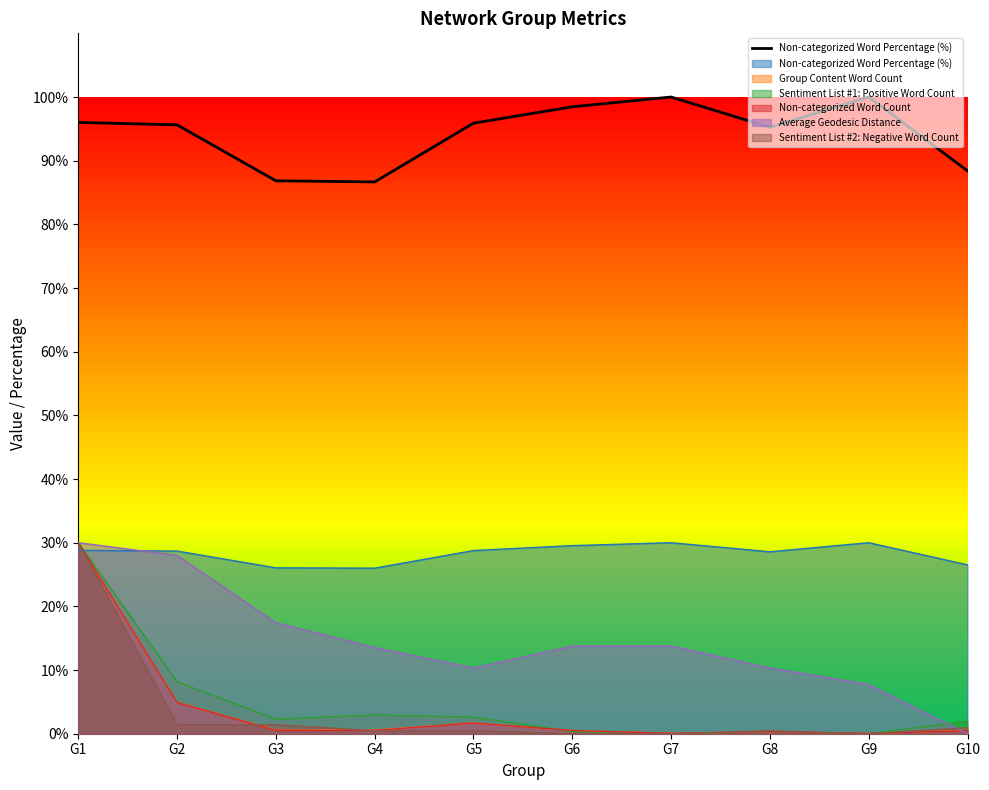

Where is the first local minimum?

G4